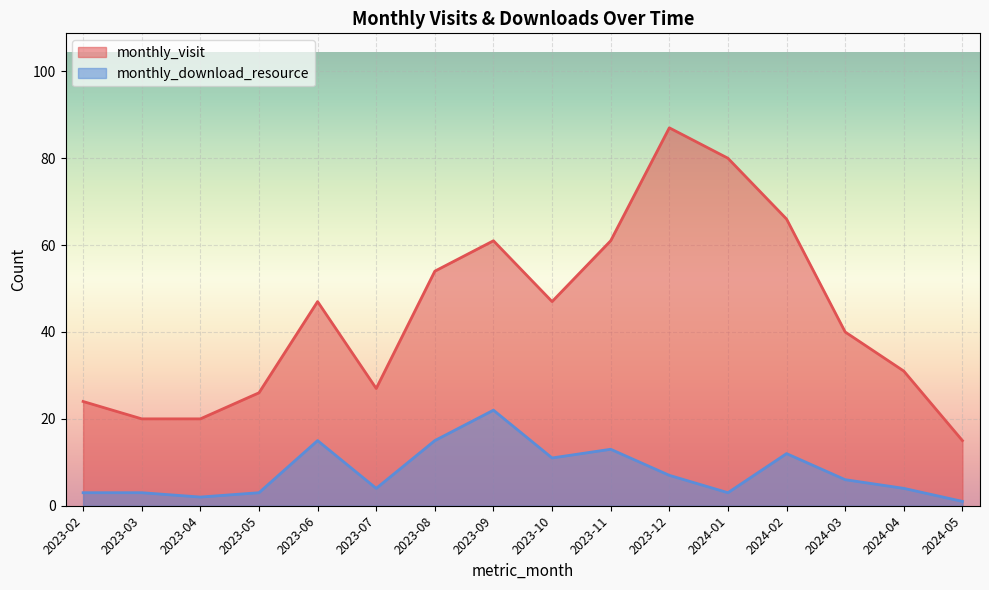

Reading left to right, transcribe all the data shown in this chart.

monthly_visit: 24	20	20	26	47	27	54	61	47	61	87	80	66	40	31	15
monthly_download_resource: 3	3	2	3	15	4	15	22	11	13	7	3	12	6	4	1